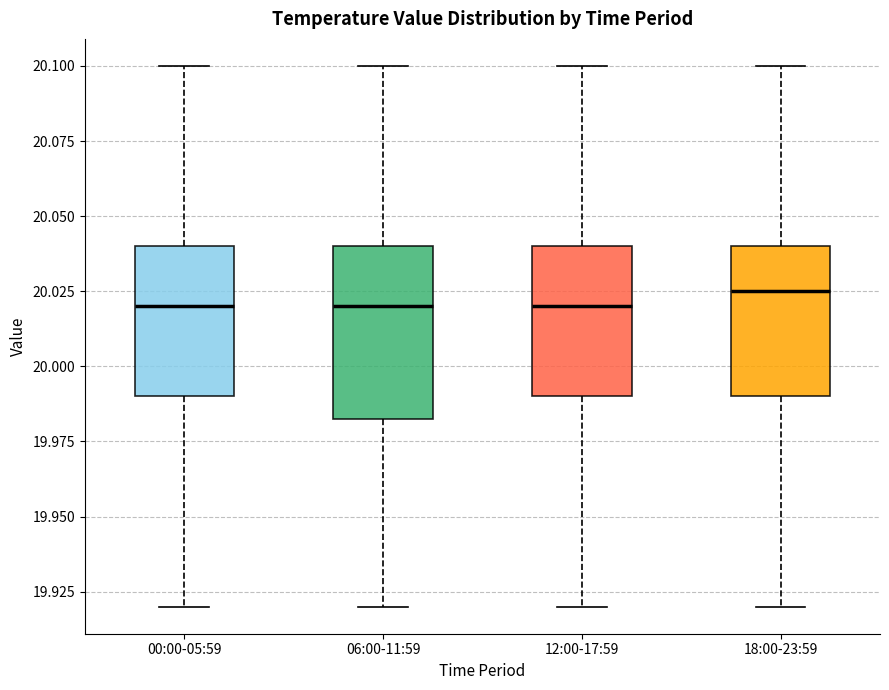

Which box is the tallest, from its lower edge to its upper edge?

06:00-11:59